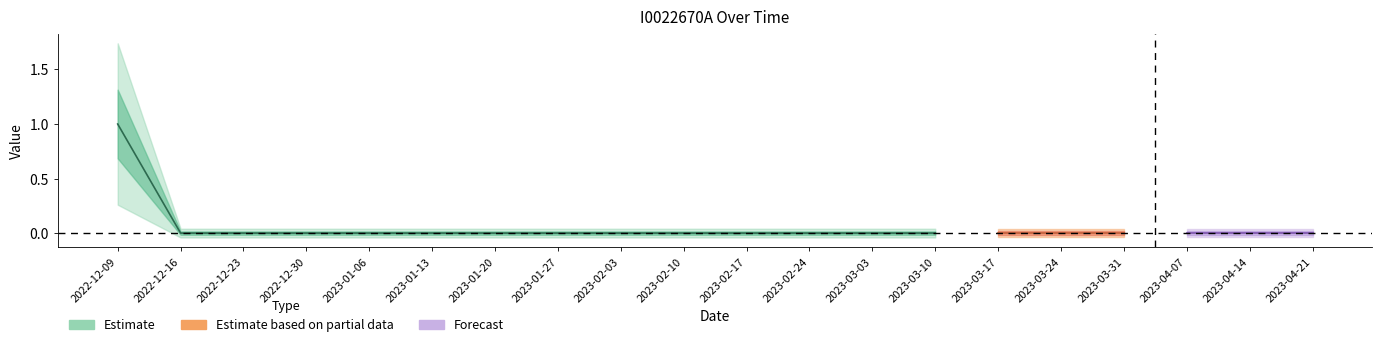

Reading right to left, transcribe all the data shown in this chart.

2023-04-21=0	2023-04-14=0	2023-04-07=0	2023-03-31=0	2023-03-24=0	2023-03-17=0	2023-03-10=0	2023-03-03=0	2023-02-24=0	2023-02-17=0	2023-02-10=0	2023-02-03=0	2023-01-27=0	2023-01-20=0	2023-01-13=0	2023-01-06=0	2022-12-30=0	2022-12-23=0	2022-12-16=0	2022-12-09=1